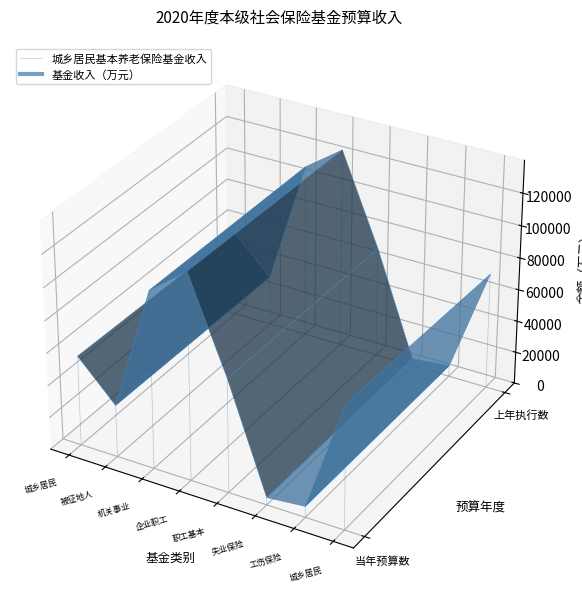

How many lines are shown in the chart?

1